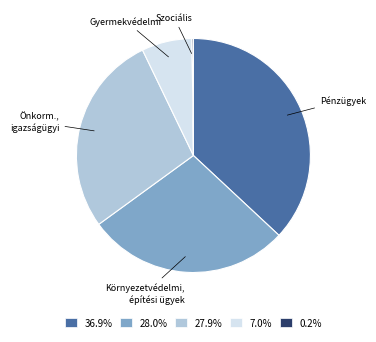

Does any single category account for the majority?

No